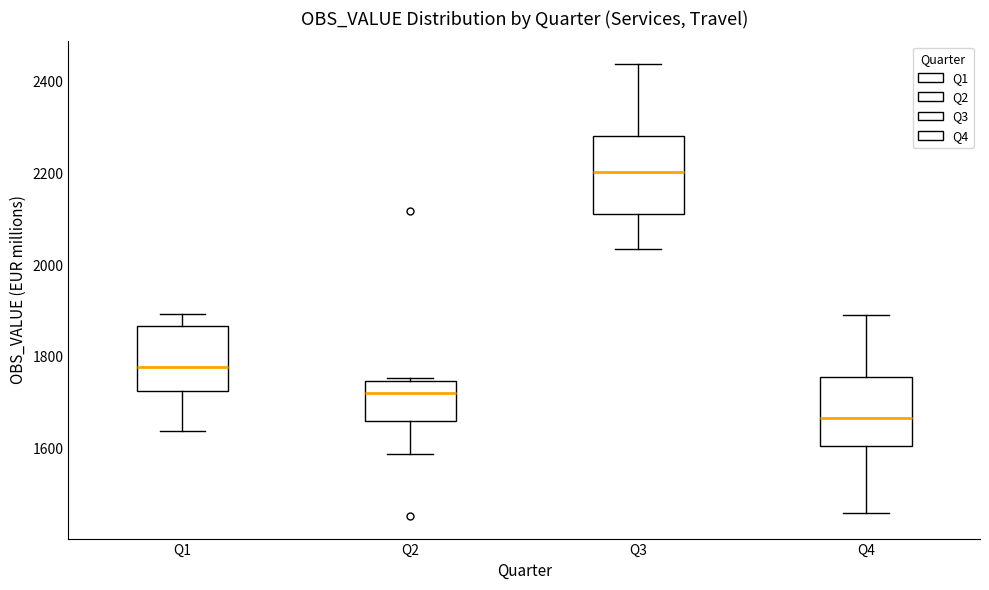

Which box has the lowest median line?

Q4